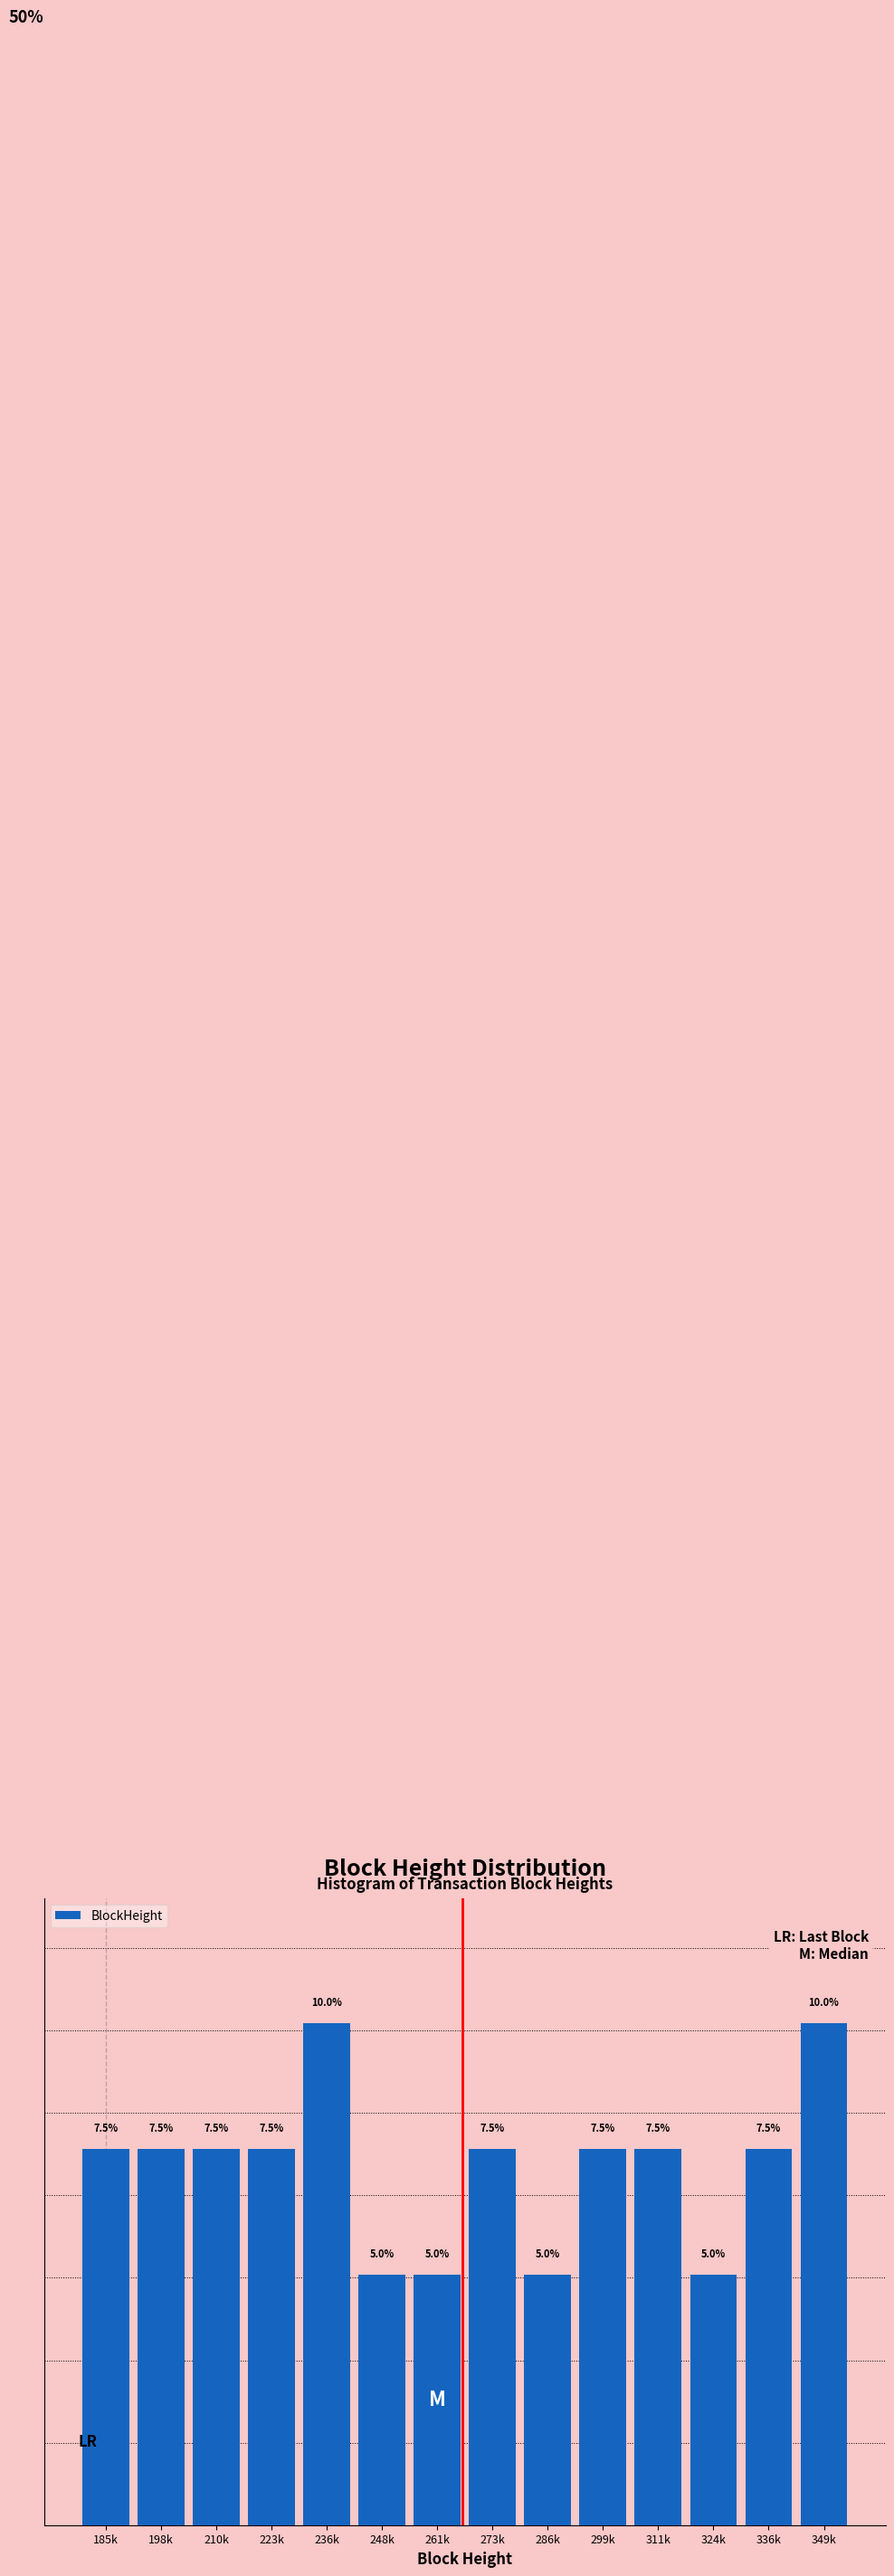

Between 261k and 349k, which is larger?

349k